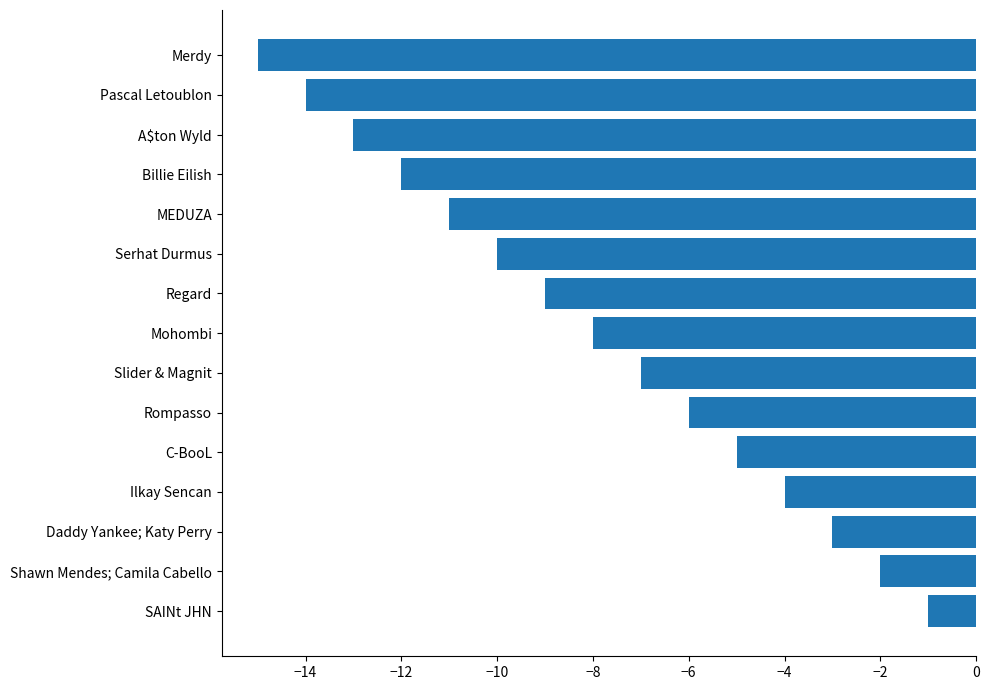

Count the number of values greater than -8.

7